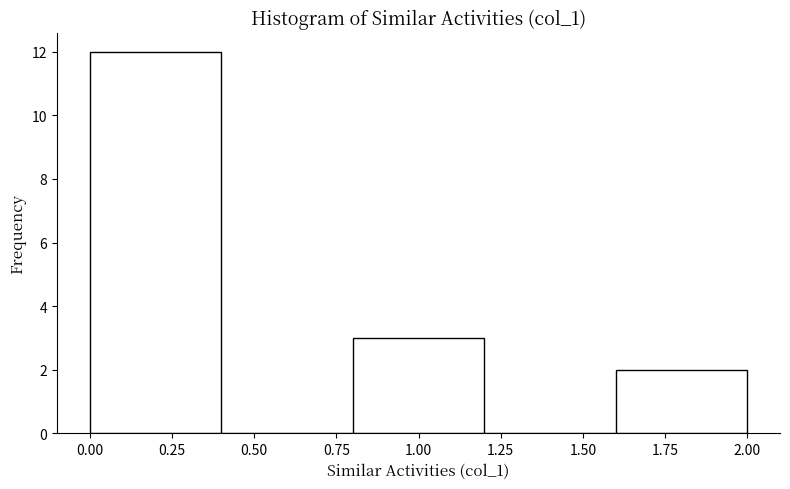

What is the height of the bar covering 0.0 to 0.4 on the x-axis? The values are not printed on the chart, so give them approximately, as read against the axis.

12